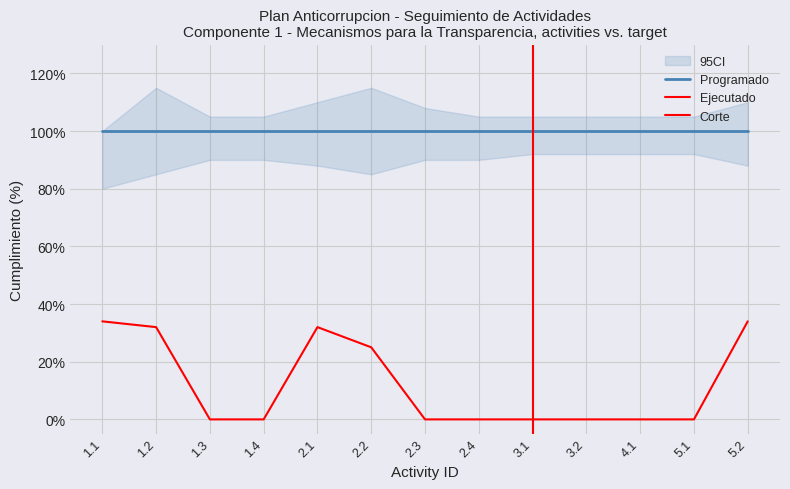

At which label is the value closest to 0?

1.3